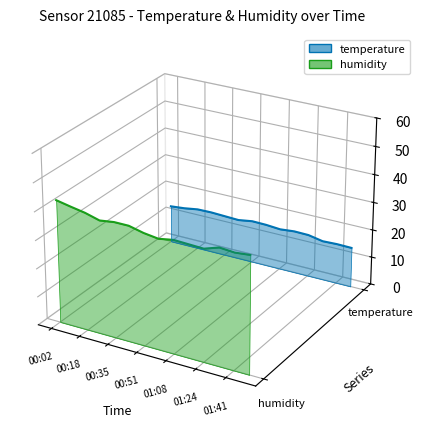

What position from the left is 00:02?

1